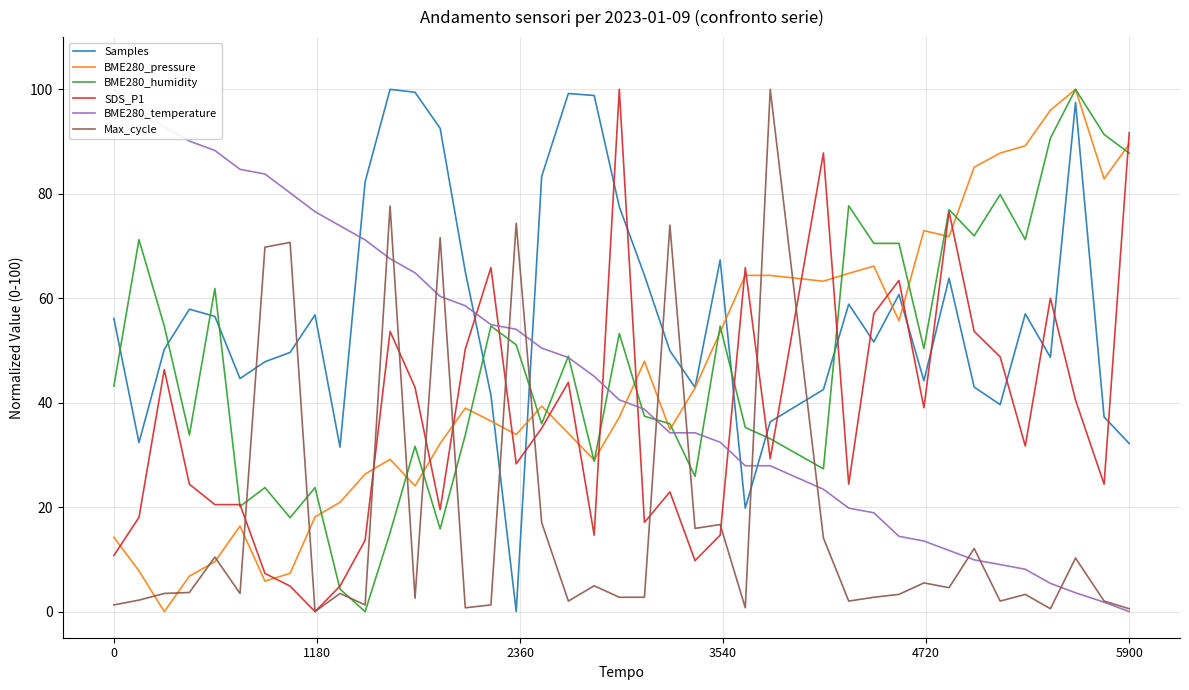

What is the highest value of the Samples series?

100.0